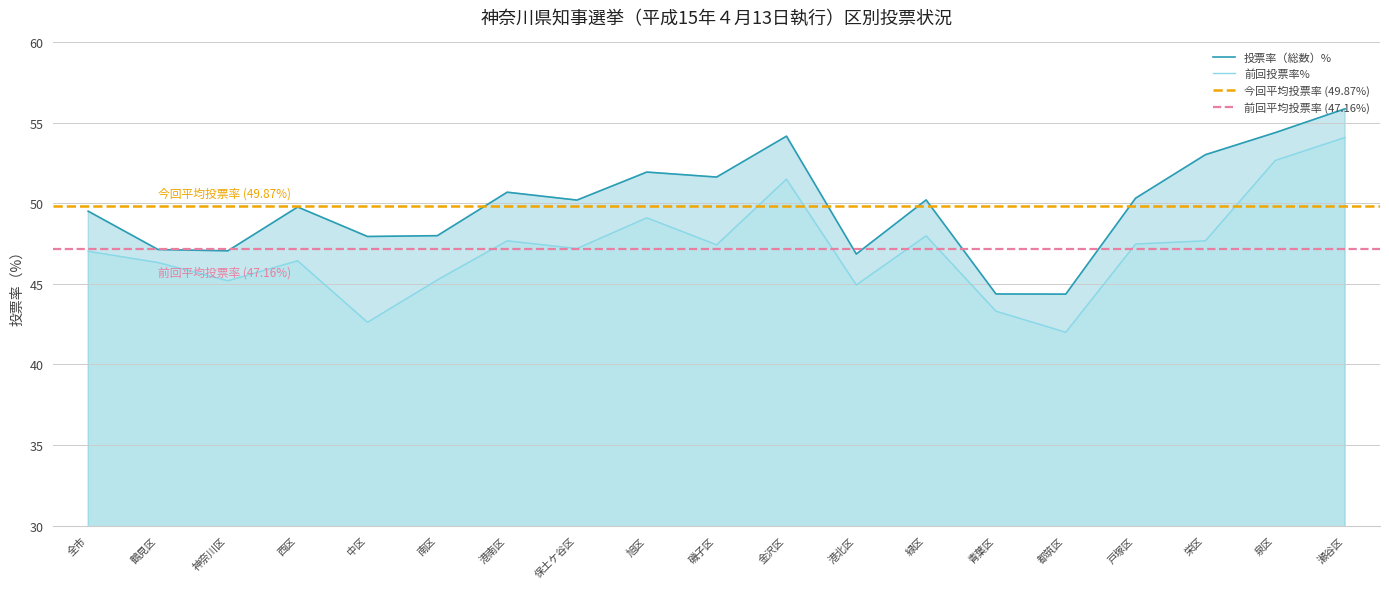

The value of 前回投票率 at 緑区 is 78.3. True or false?

False